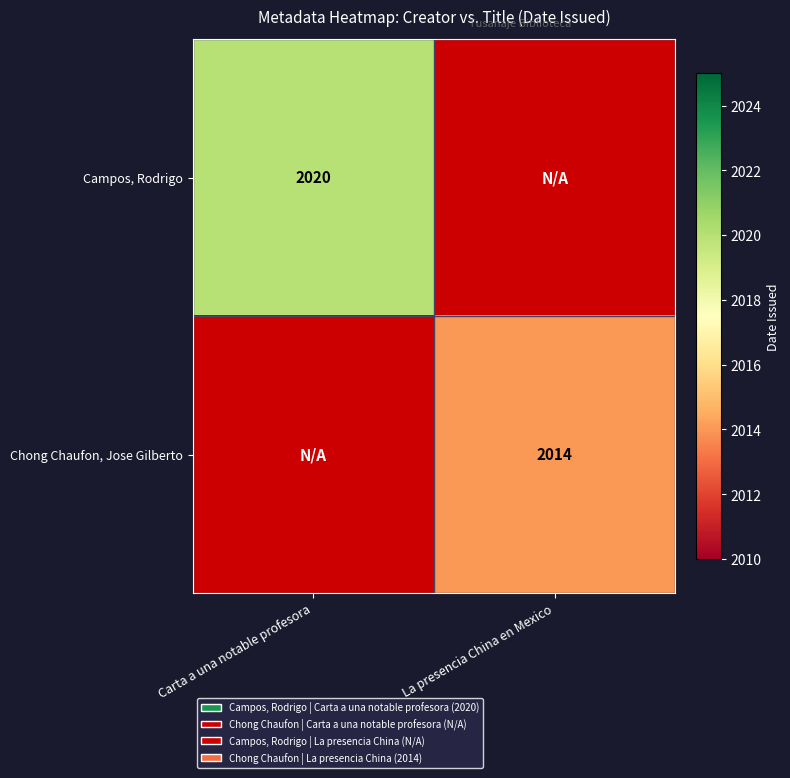

The value of Campos, Rodrigo at Carta a una notable profesora is 1063. True or false?

False